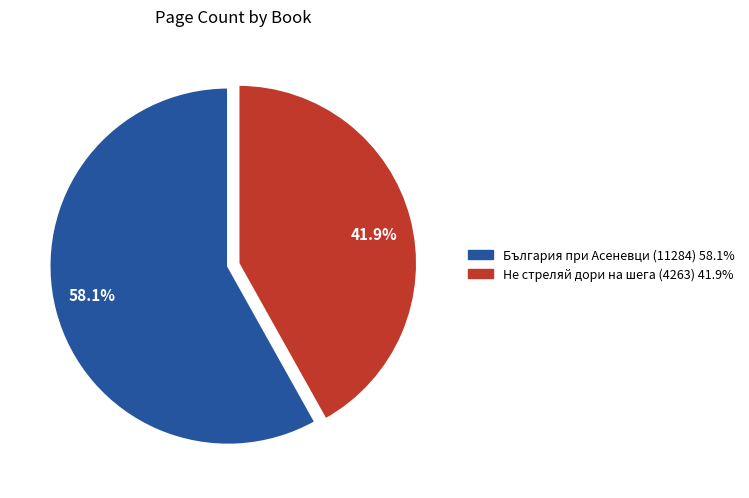

True or false: Не стреляй дори на шега (4263) accounts for 42% of the total.

True